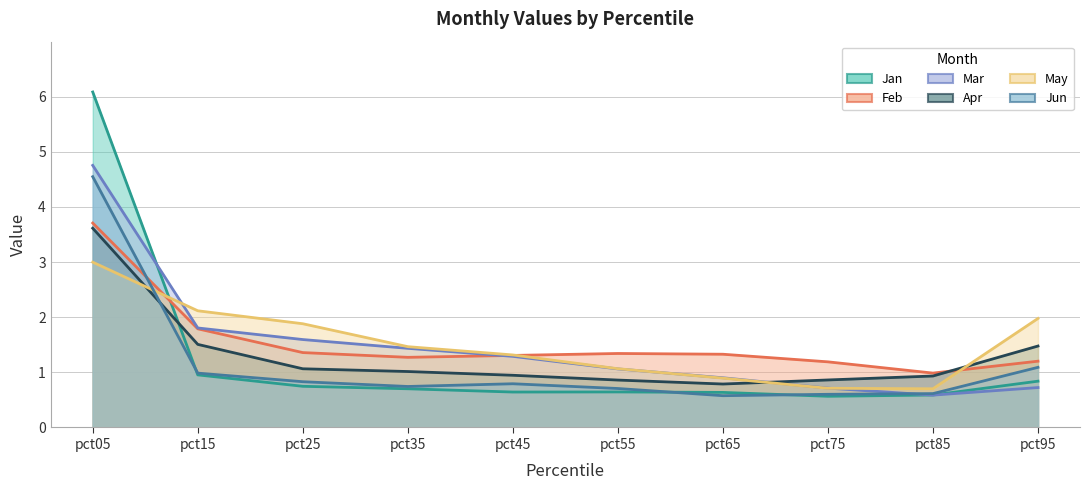

Where do Jan and Jun first cross each other?

pct05 and pct15